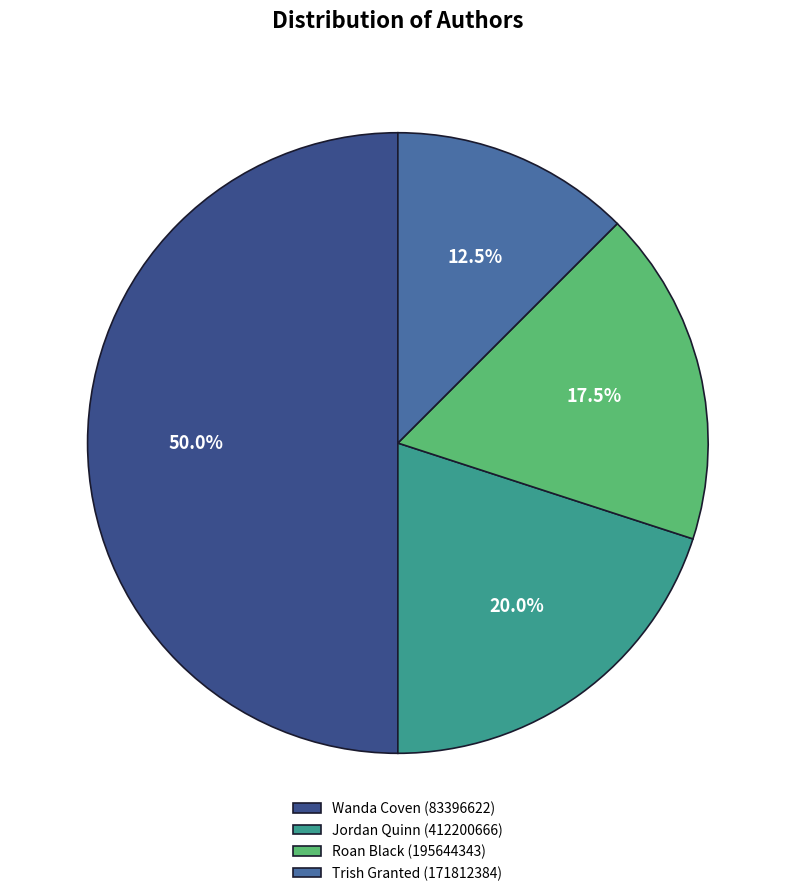

Does Trish Granted (171812384) represent more than half of the total?

No